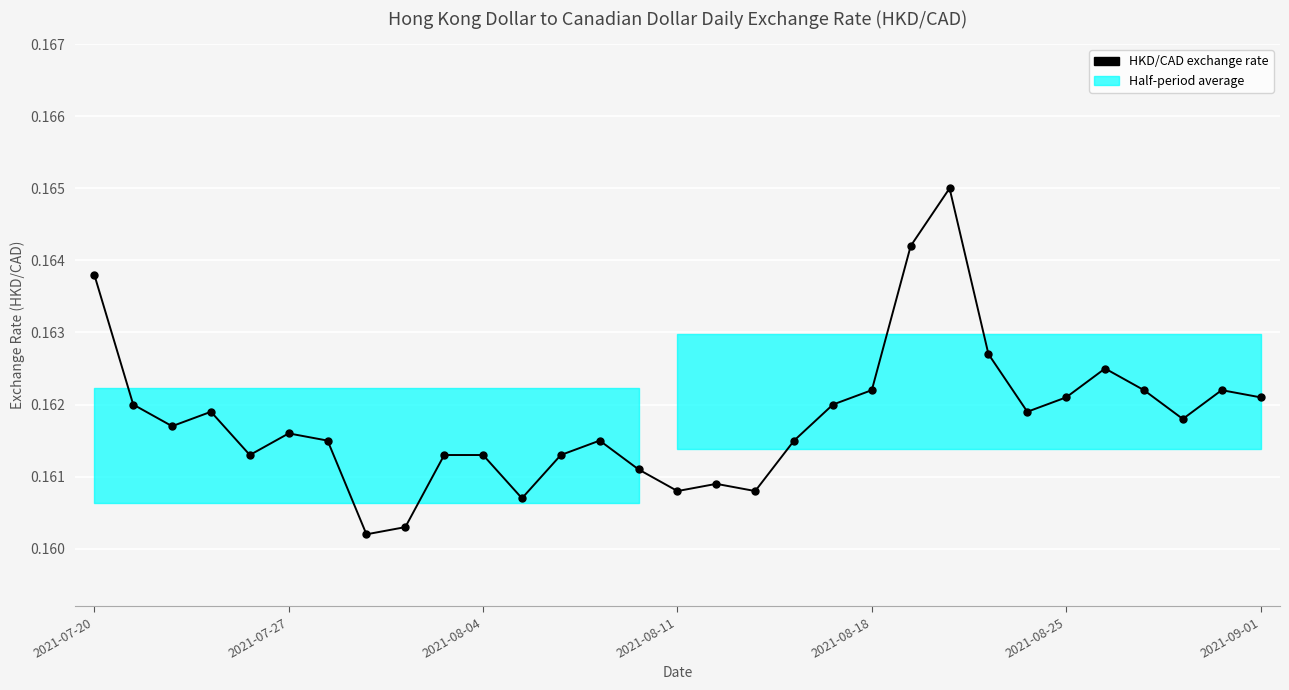

How many lines are shown in the chart?

1